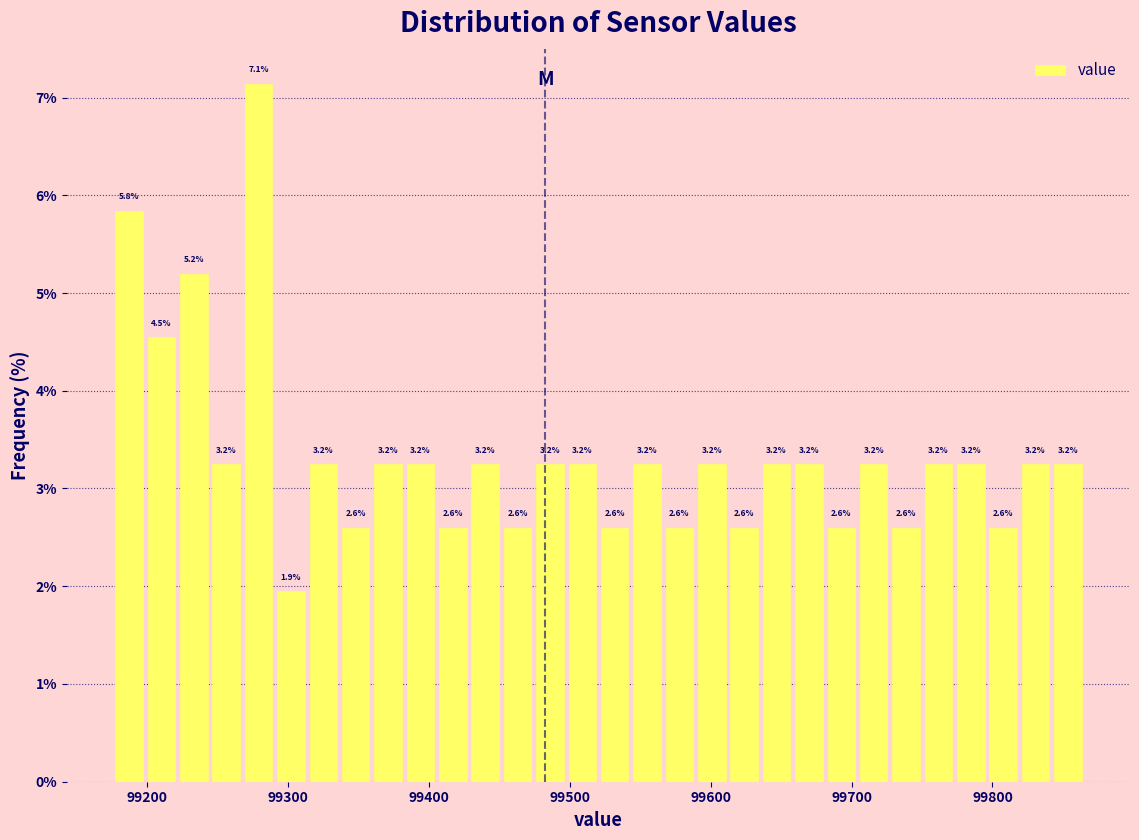

Read against the x-axis, roughly where is the centre of the tallest bar?

99280